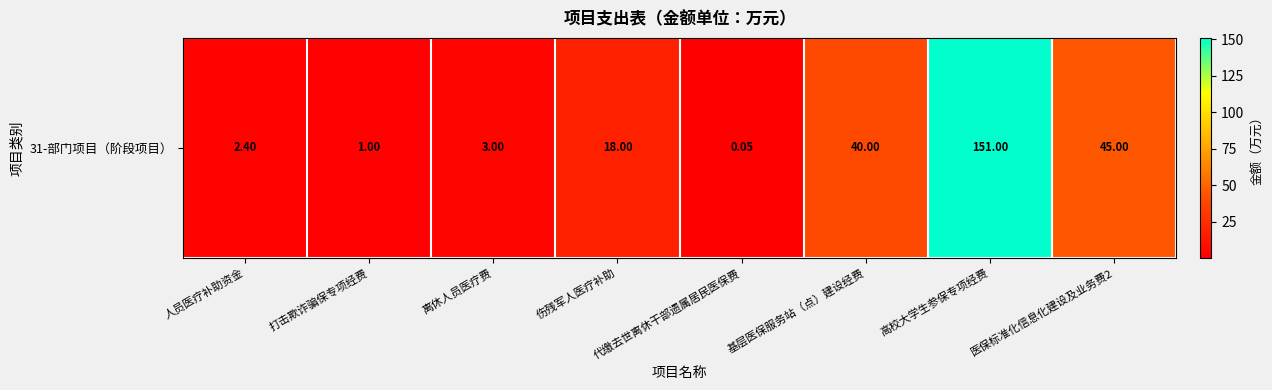

At which label is the value closest to 75?

医保标准化信息化建设及业务费2